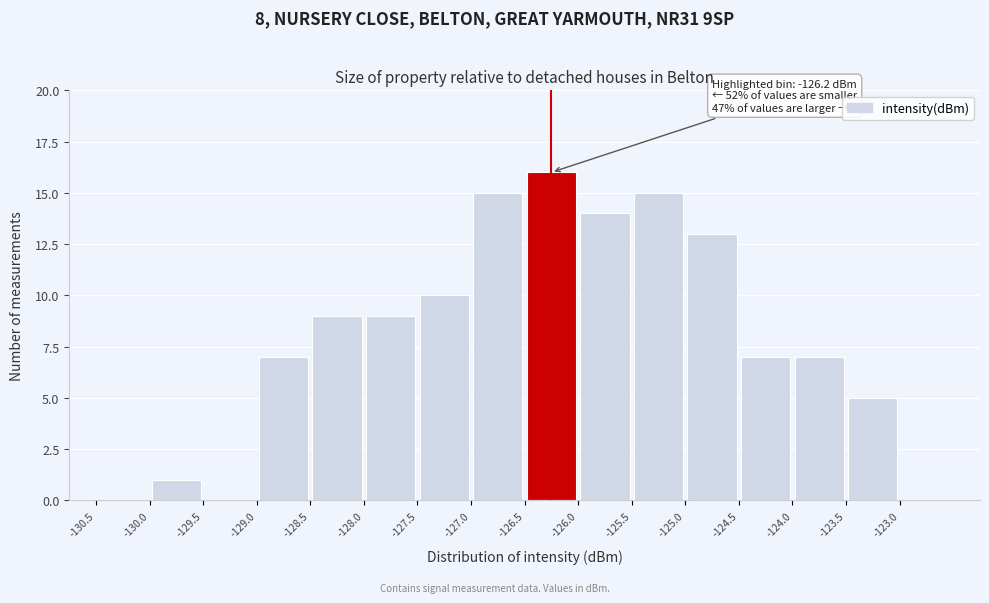

Which range on the x-axis has the tallest bar?

-126.5 to -126.0